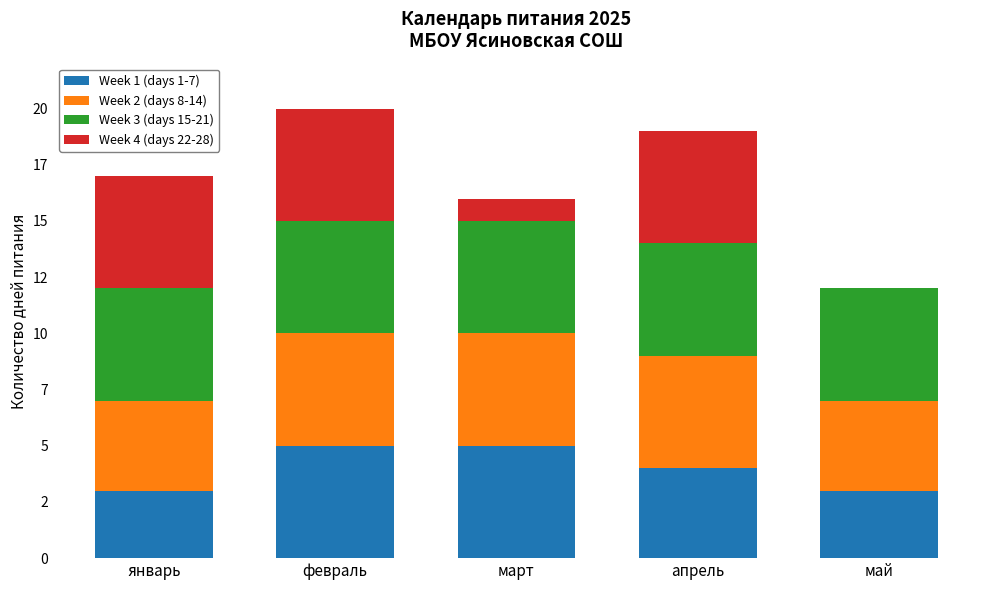

What are all the series names shown in the legend?

Week 1 (days 1-7), Week 2 (days 8-14), Week 3 (days 15-21), Week 4 (days 22-28)